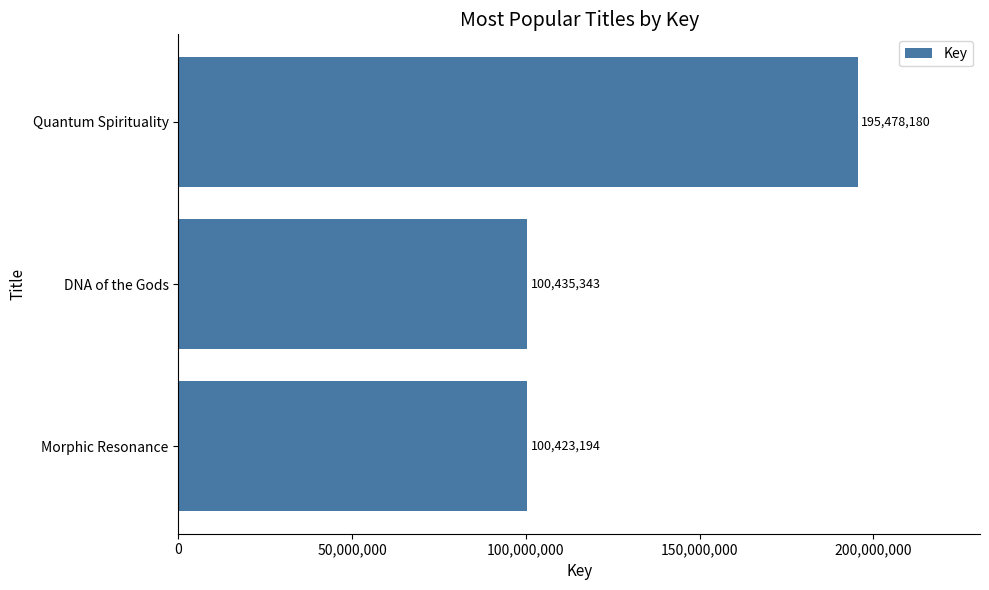

What is the difference between the maximum and minimum values?

95054986